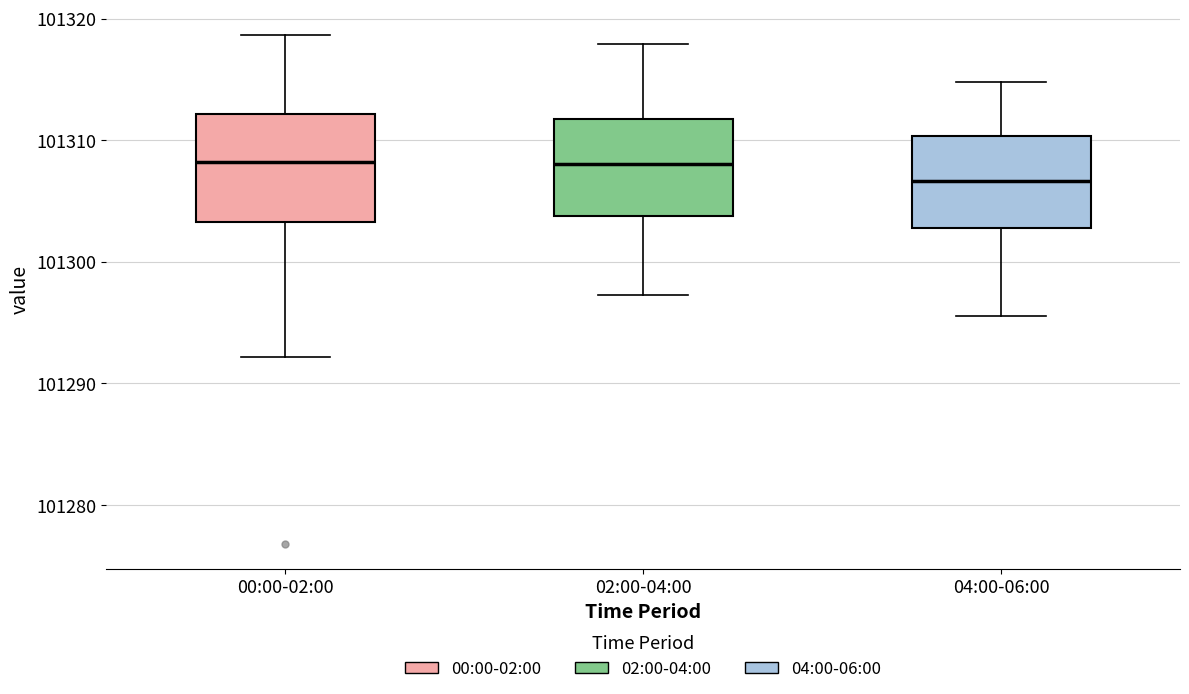

Where is the upper edge of the box for 04:00-06:00 on the y-axis? The values are not printed on the chart, so give them approximately, as read against the axis.

101310